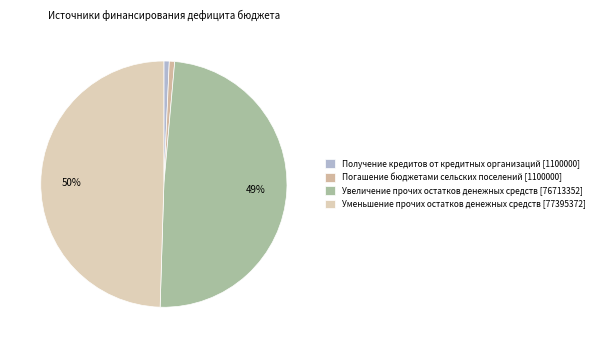

How many slices are in this pie chart?

4